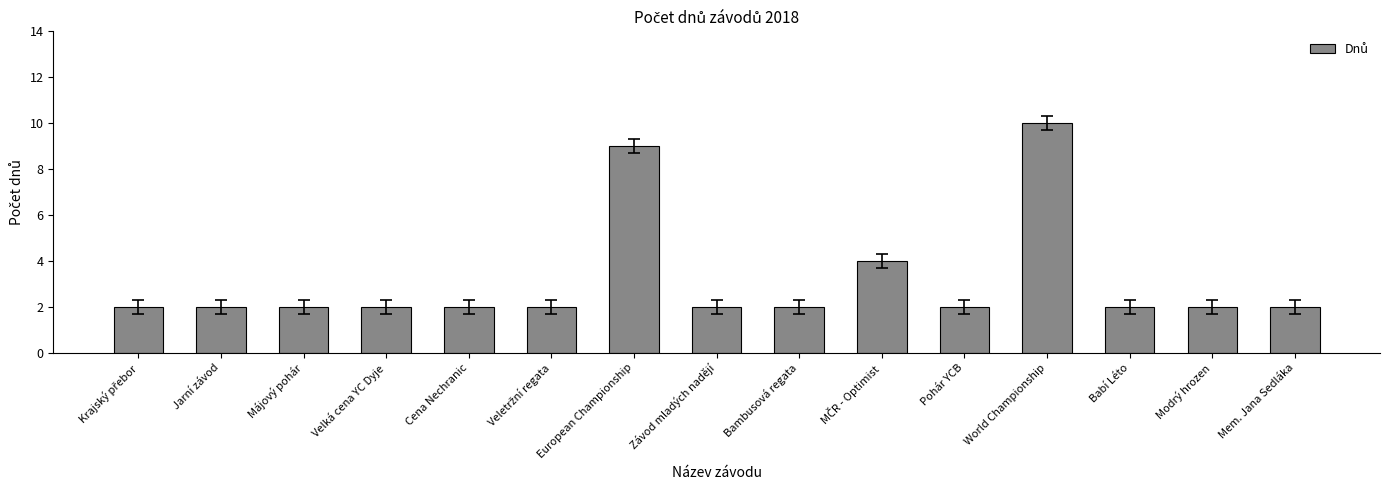

What is the label of the 8th bar from the left?

Závod mladých nadějí